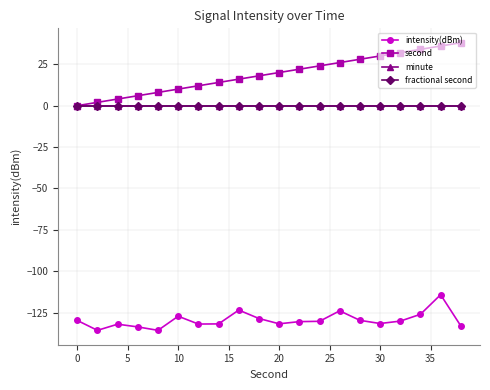

Does the chart have visible grid lines?

Yes